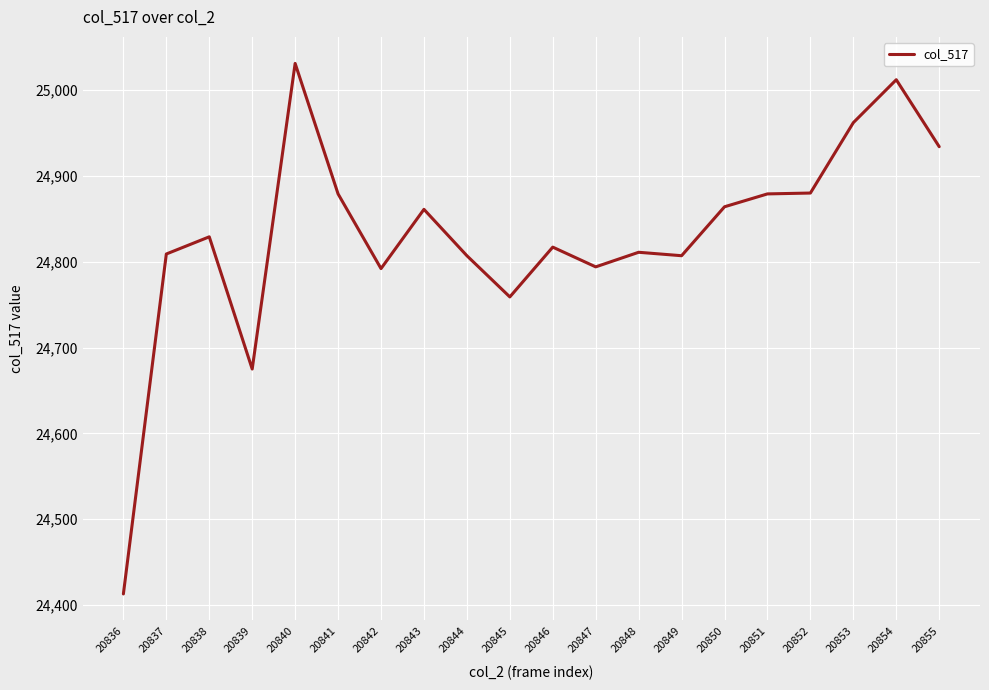

True or false: there are more than 1 points higher than both neighbors.

True